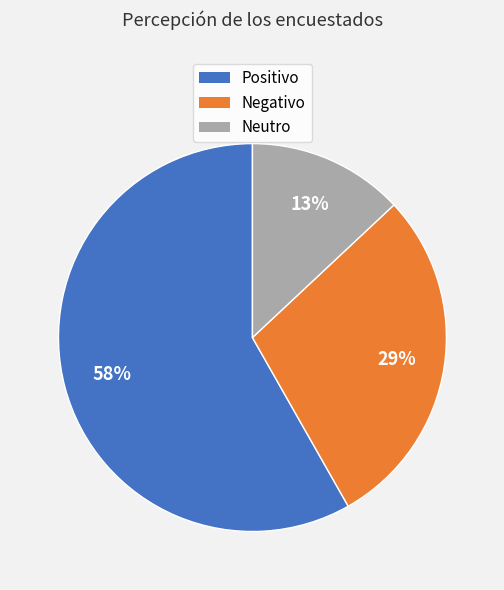

Which category accounts for the majority?

Positivo